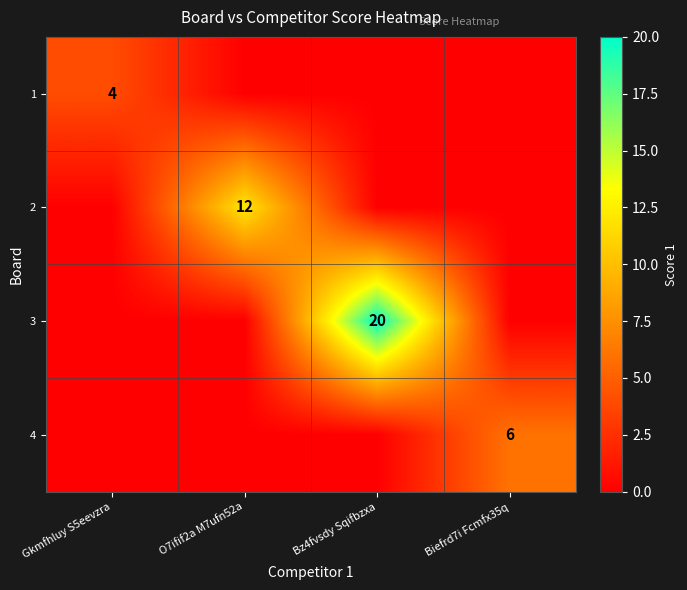

Is it true that 4 equals 4 at Biefrd7i Fcmfx35q?

False